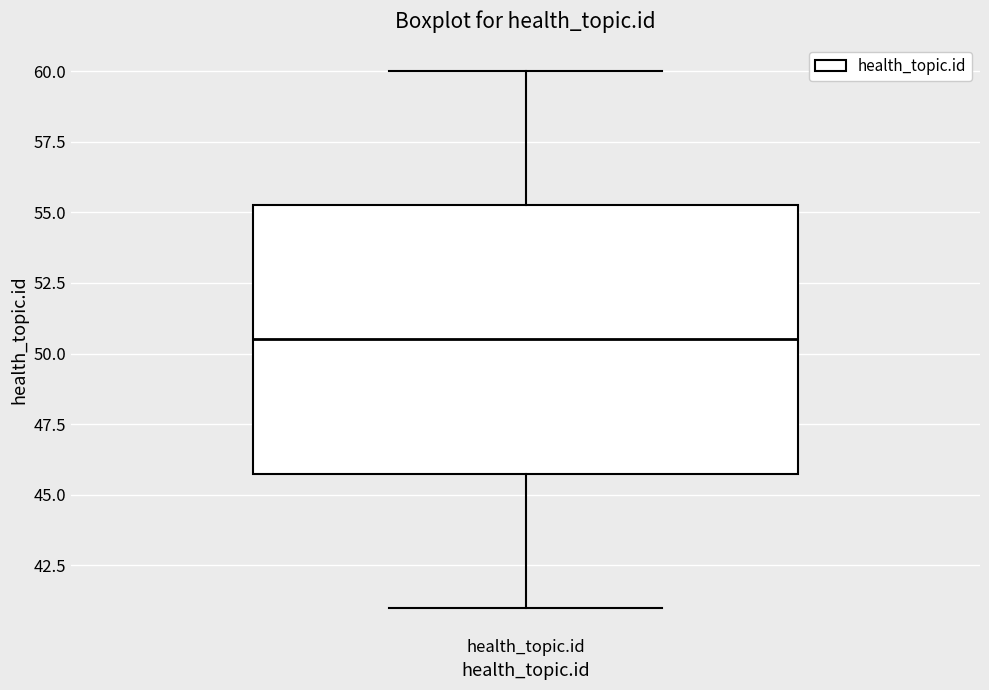

Transcribe this box plot: give where the median line is, the range the box spans, and where the two whiskers end, as read against the y-axis. The values are not printed on the chart, so give them approximately, as read against the axis.

median 50.5, box 46.0 to 55.5, whiskers 41.0 to 60.0